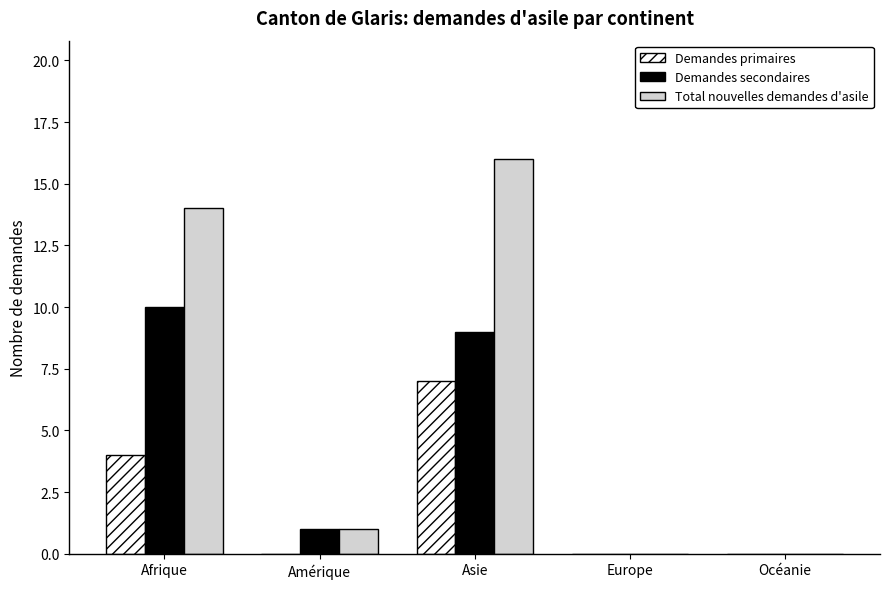

Reading right to left, extract all data points from this chart.

Demandes primaires: Océanie=0	Europe=0	Asie=7	Amérique=0	Afrique=4
Demandes secondaires: Océanie=0	Europe=0	Asie=9	Amérique=1	Afrique=10
Total nouvelles demandes d'asile: Océanie=0	Europe=0	Asie=16	Amérique=1	Afrique=14